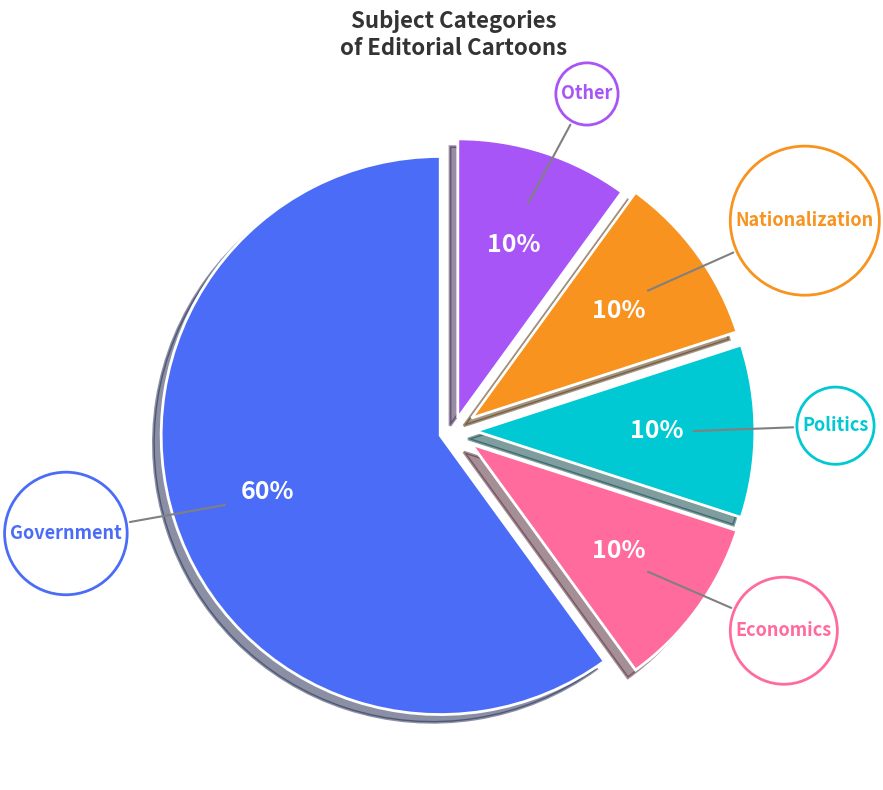

Is the sum of Politics and Other greater than half?

No